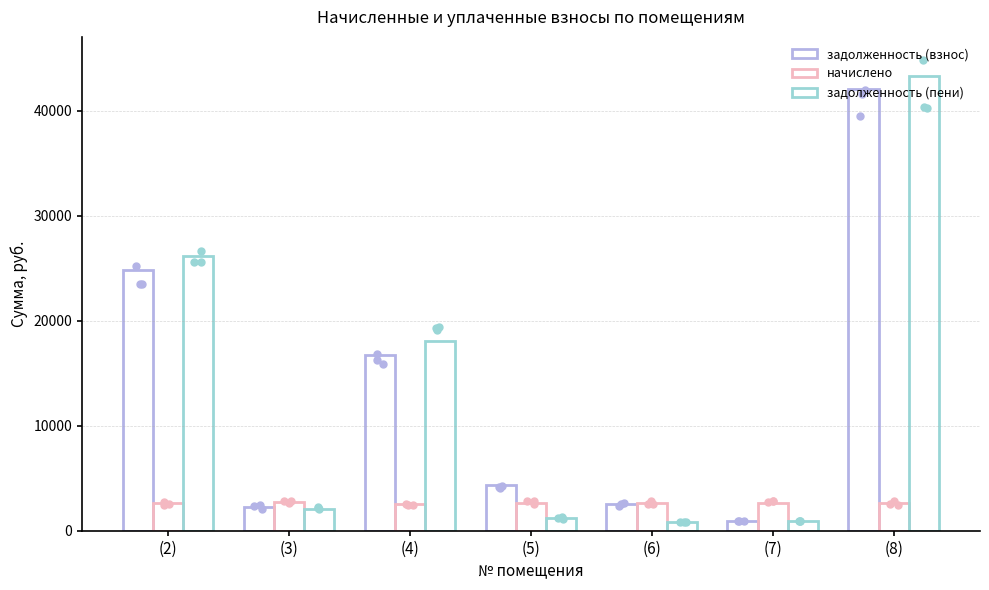

At which category is the sum across all series the highest?

(8)